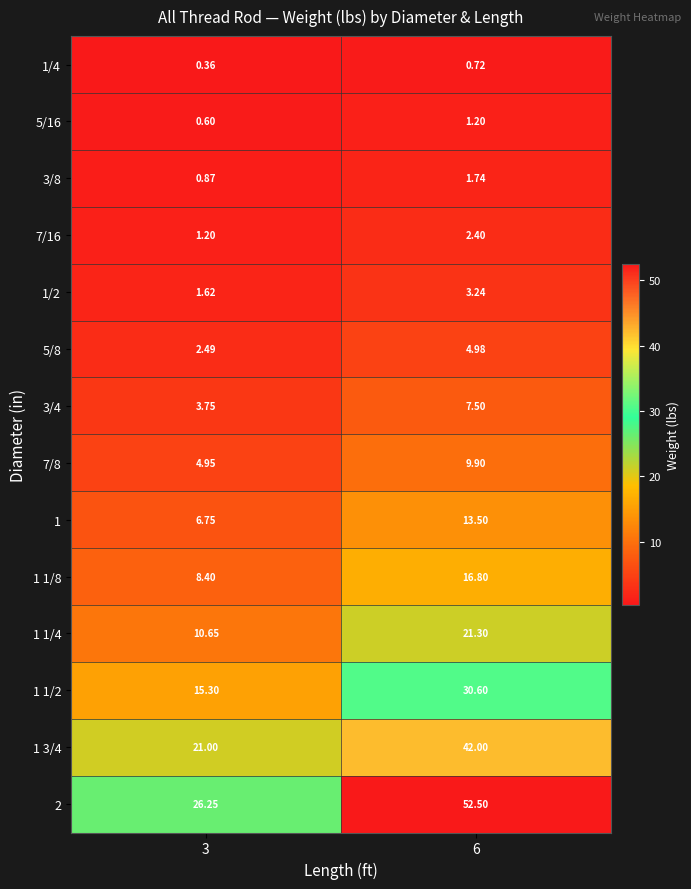

Which series has the widest spread of values?

2